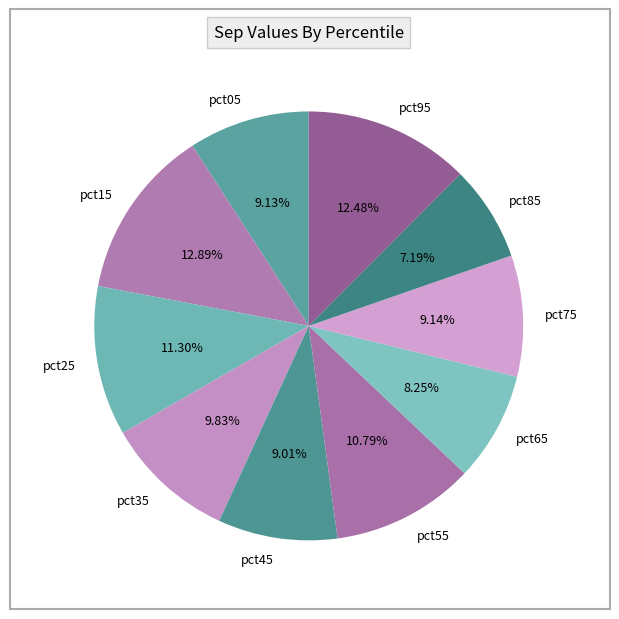

Do pct45 and pct95 together represent more than half of the pie?

No